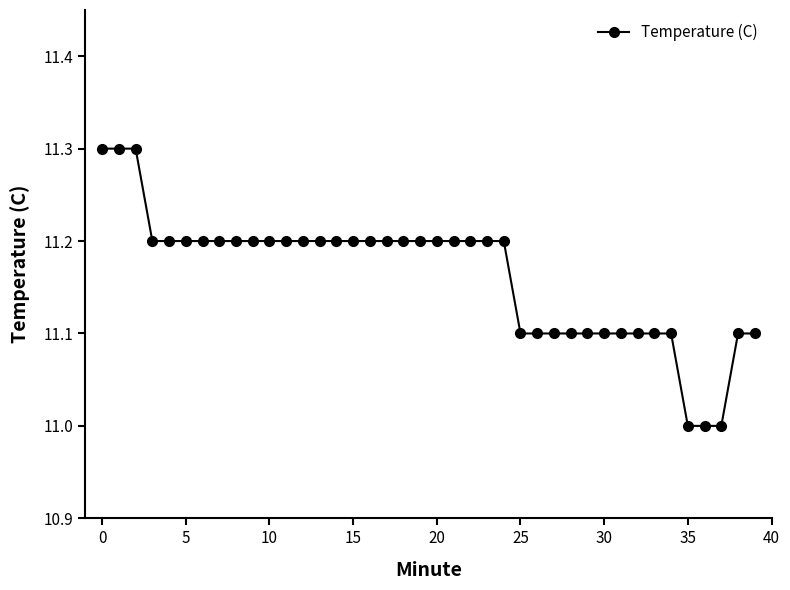

Reading left to right, what are all the values shown in this chart?

11.3	11.3	11.3	11.2	11.2	11.2	11.2	11.2	11.2	11.2	11.2	11.2	11.2	11.2	11.2	11.2	11.2	11.2	11.2	11.2	11.2	11.2	11.2	11.2	11.2	11.1	11.1	11.1	11.1	11.1	11.1	11.1	11.1	11.1	11.1	11.0	11.0	11.0	11.1	11.1